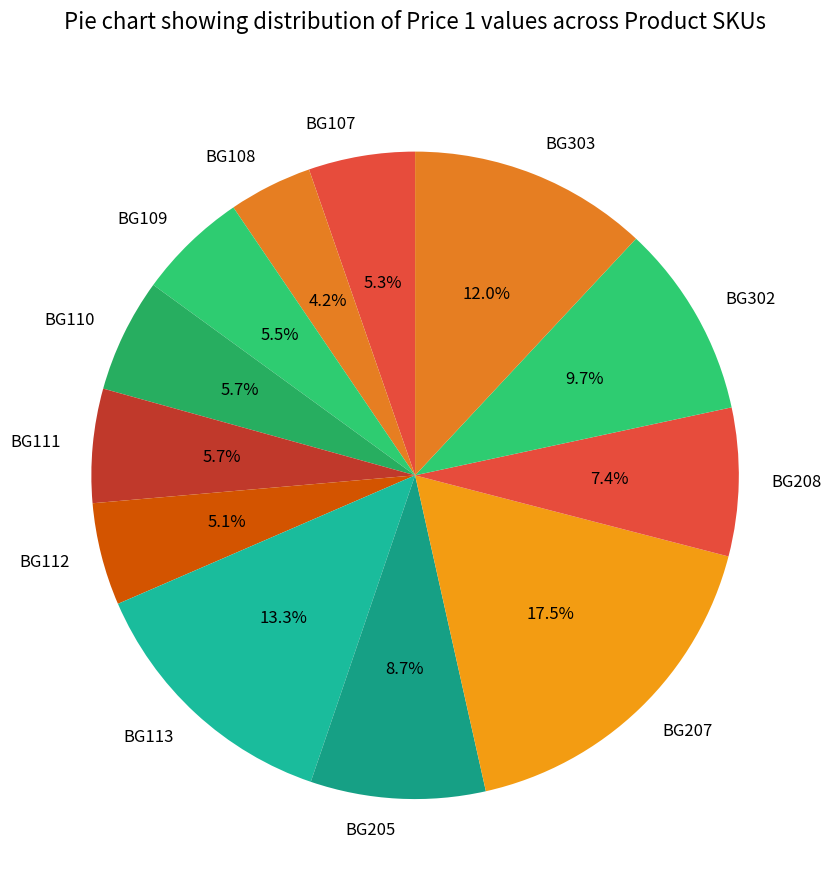

Is it true that BG109 is 15% of the pie?

False